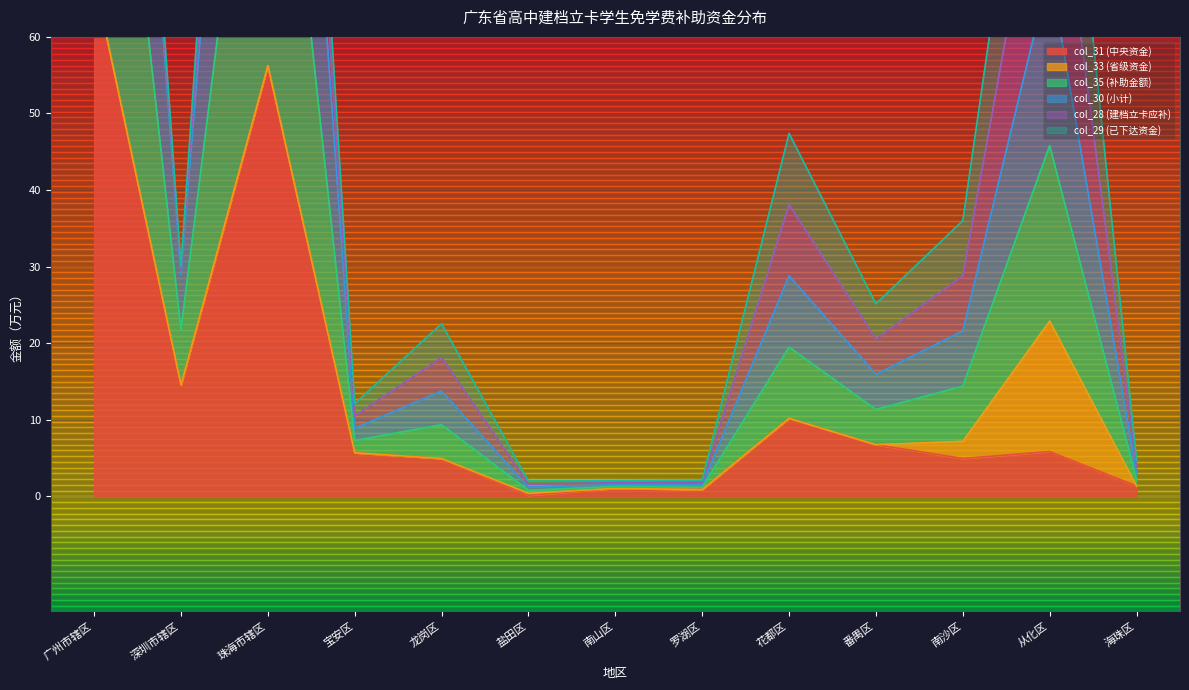

List the labels in order of col_30 (小计) value, smallest first.

盐田区, 南山区, 罗湖区, 海珠区, 宝安区, 龙岗区, 番禺区, 南沙区, 深圳市辖区, 花都区, 从化区, 珠海市辖区, 广州市辖区